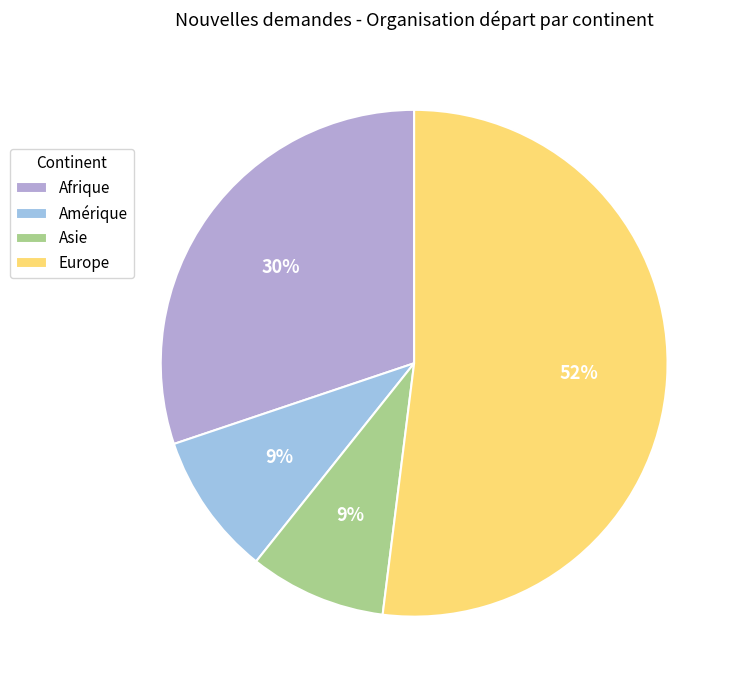

True or false: Afrique accounts for 20% of the total.

False